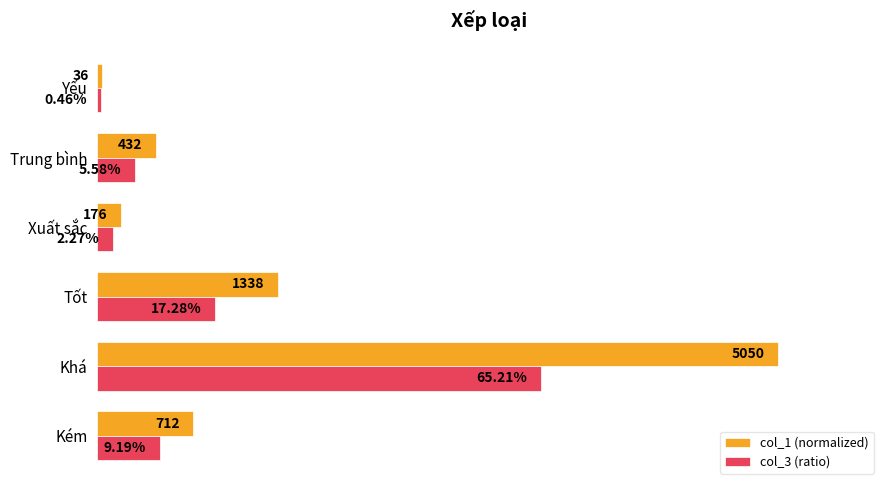

What are all the series names shown in the legend?

col_1 (normalized), col_3 (ratio)